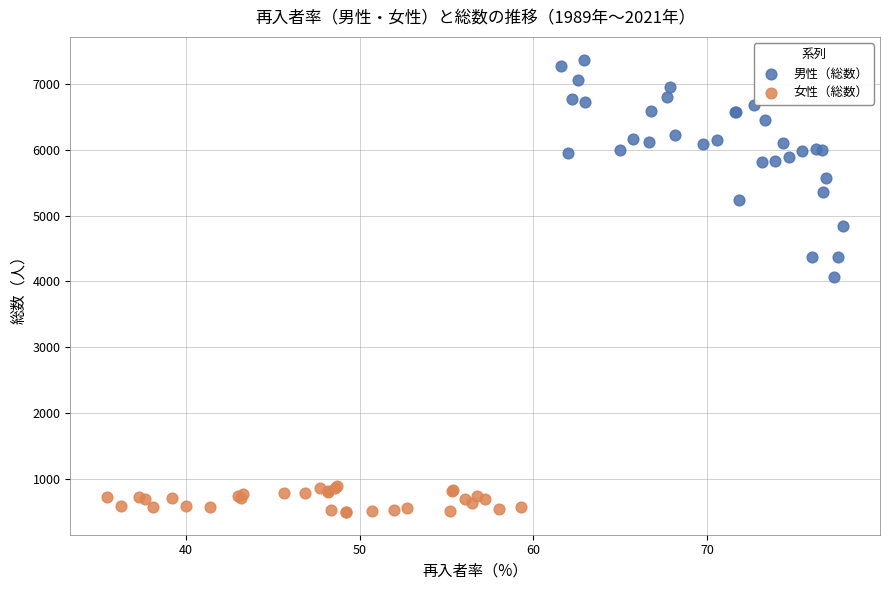

Which series reaches the maximum Y coordinate?

男性（総数）